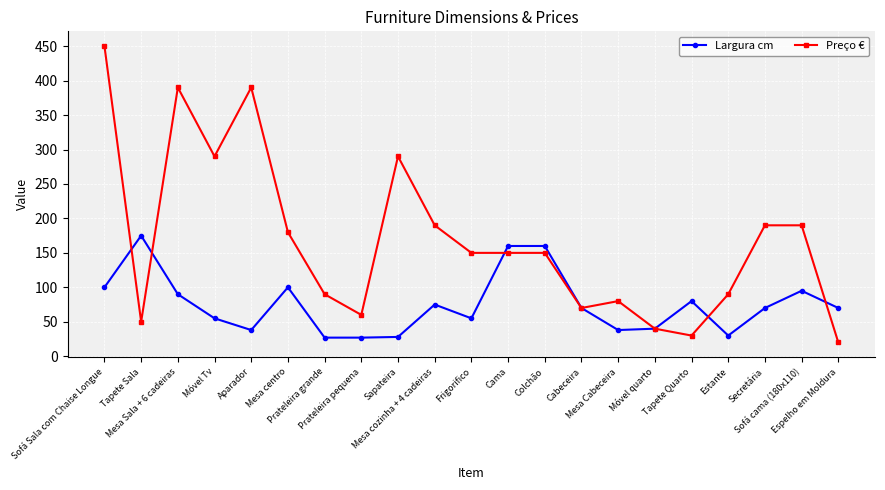

Rank the series by their average value, from lowest to highest.

Largura cm, Preço €